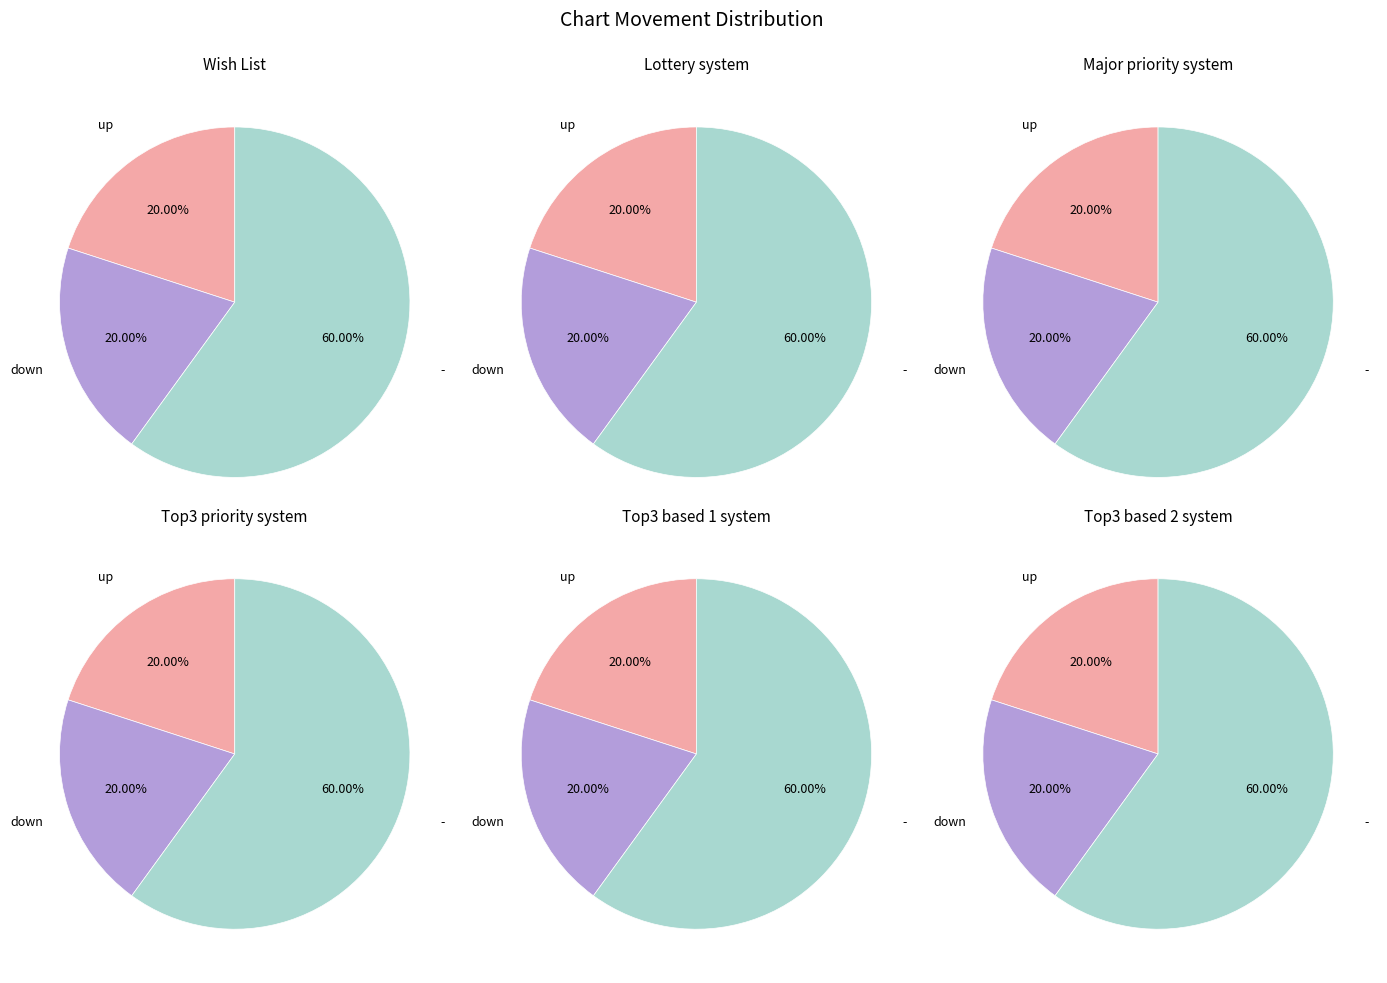

How many segments does this pie chart have?

3